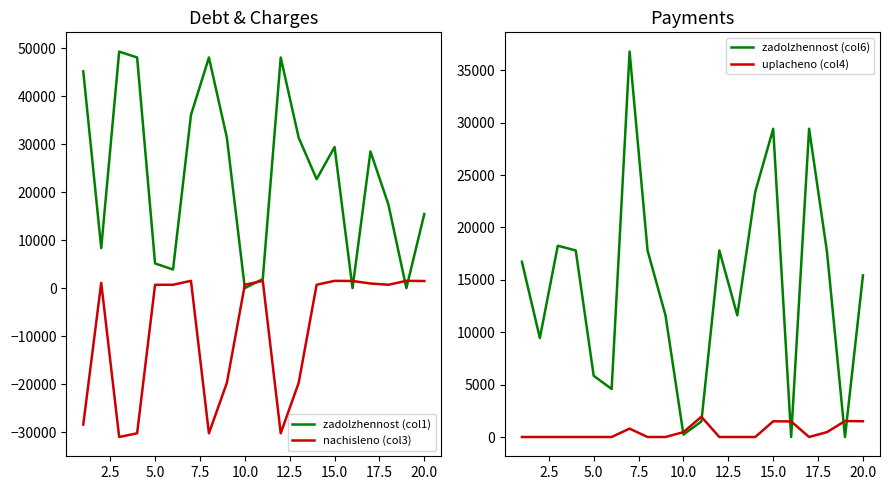

What is the difference between the second highest and second lowest values in the nachisleno (col3) series?

31753.3